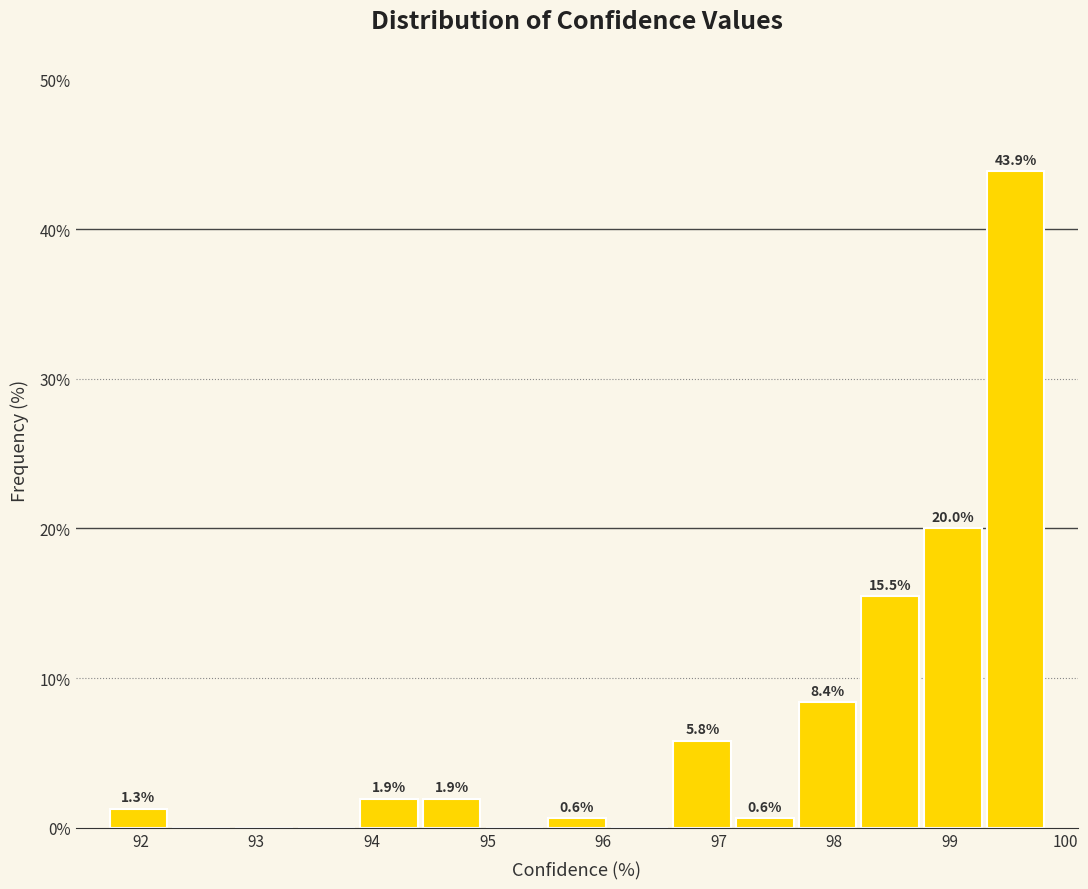

Which range on the x-axis has the tallest bar?

99.3 to 99.8